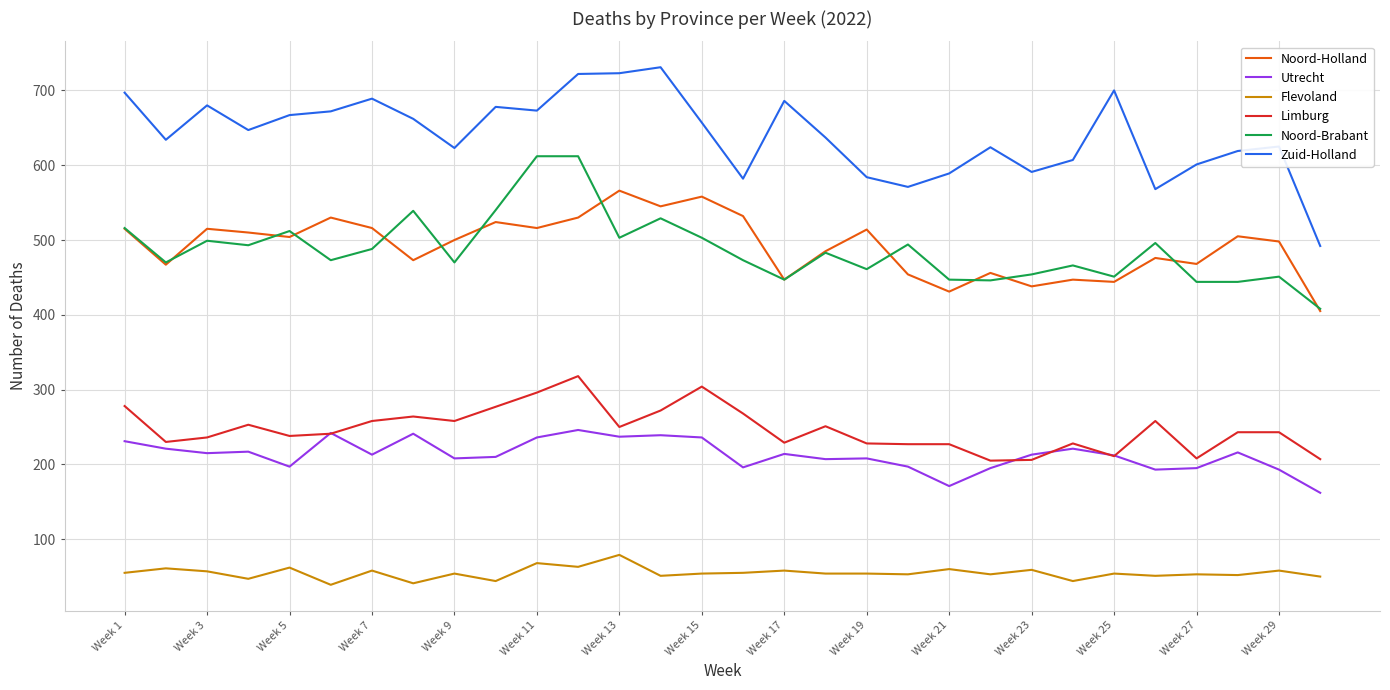

What is the maximum value shown in the chart?

731